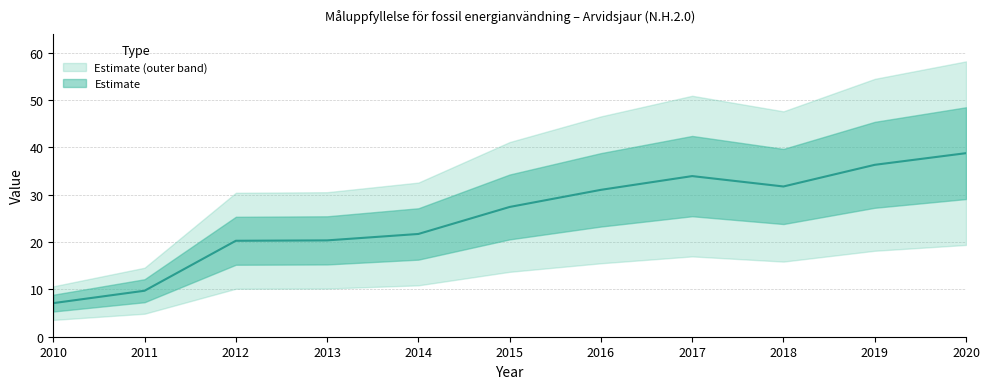

What is the value of the 4th point from the left?

20.4